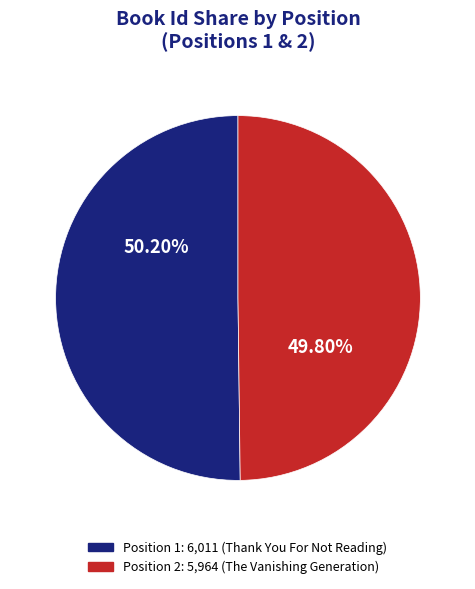

Does any single category account for the majority?

Yes